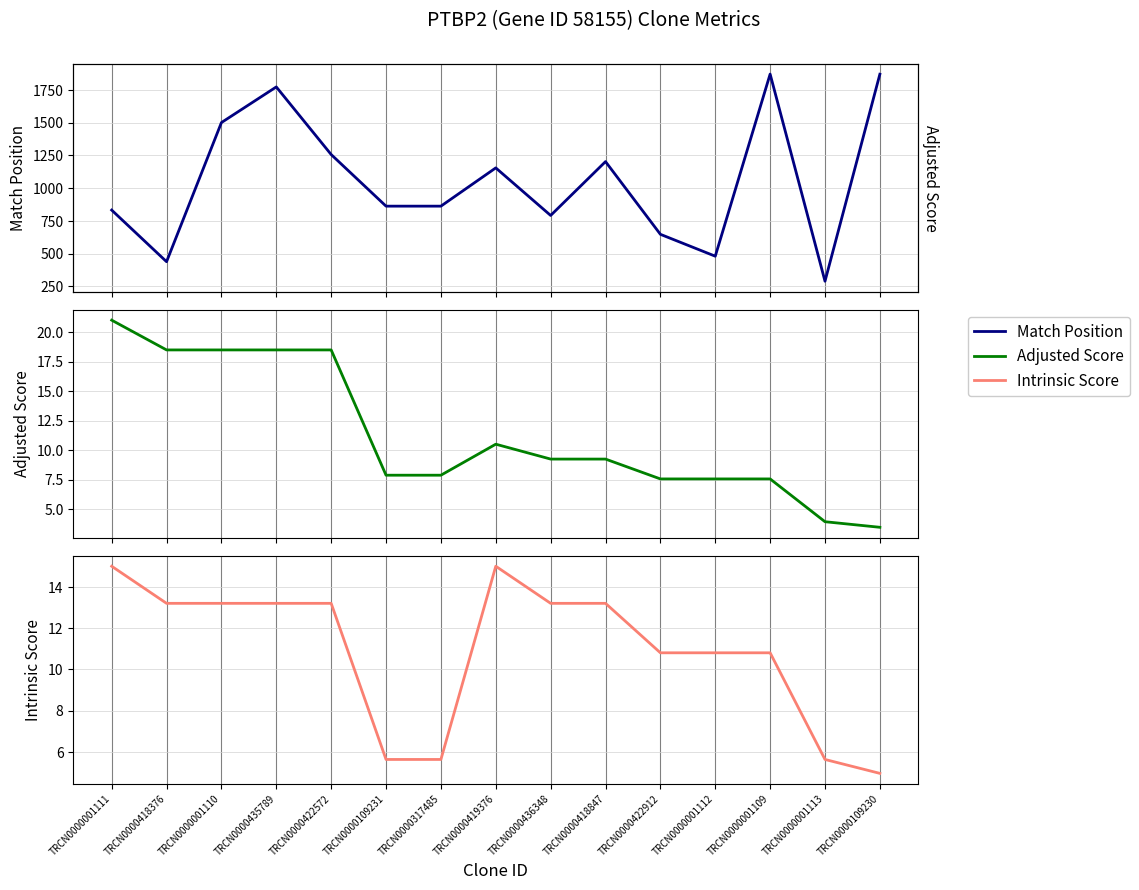

True or false: Intrinsic Score and Match Position intersect in this chart.

False